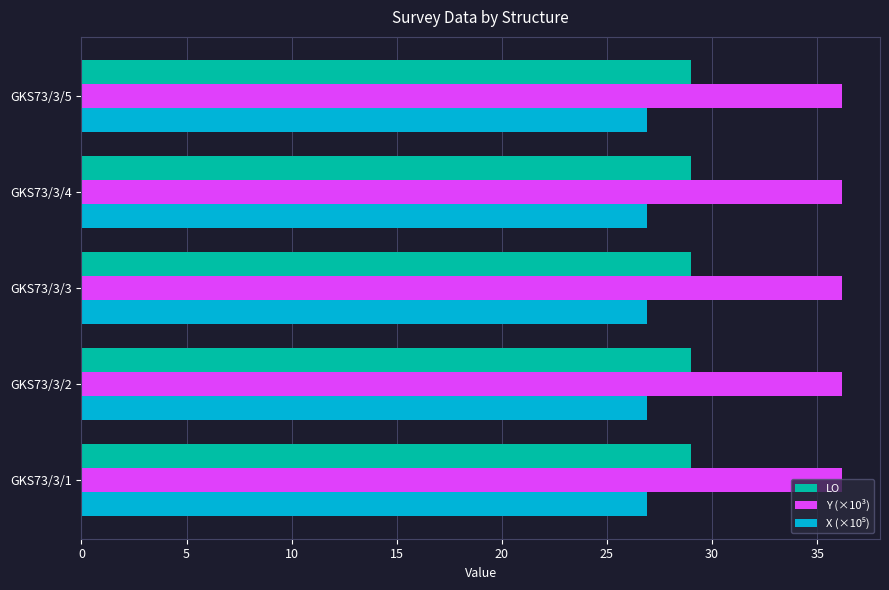

True or false: LO has a value of 41.1 at GKS73/3/3.

False